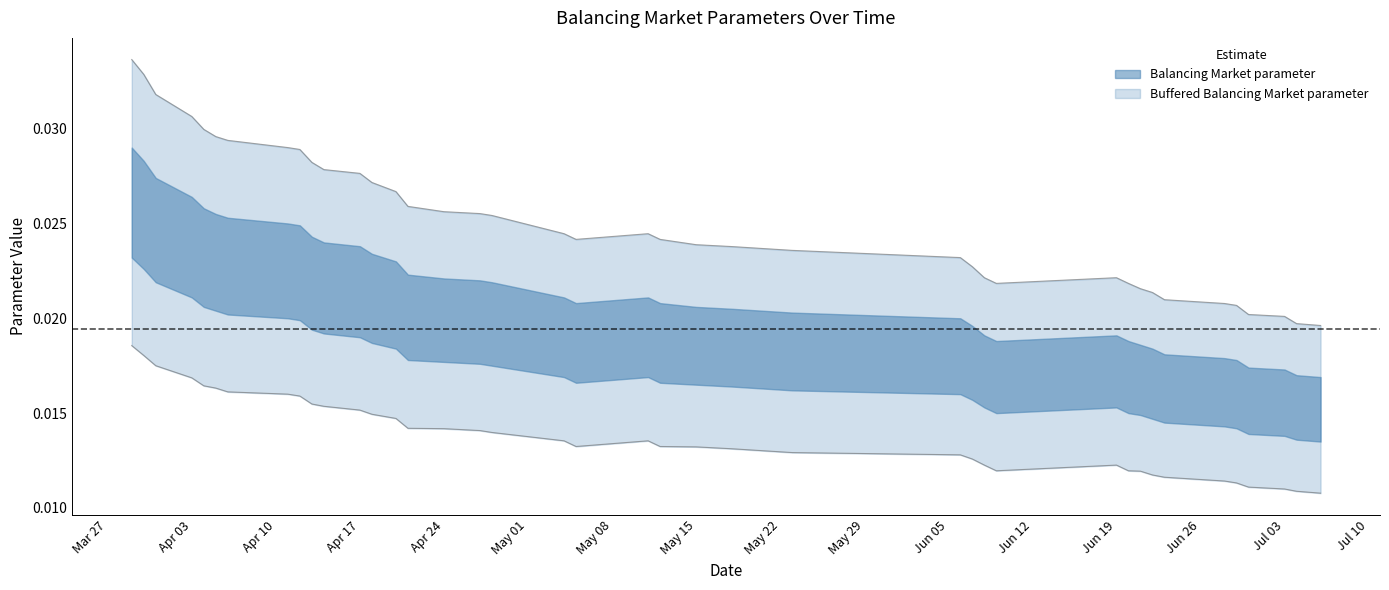

Is the value of Balancing Market parameter at 9 greater than the value of Buffered Balancing Market parameter at 15?

No